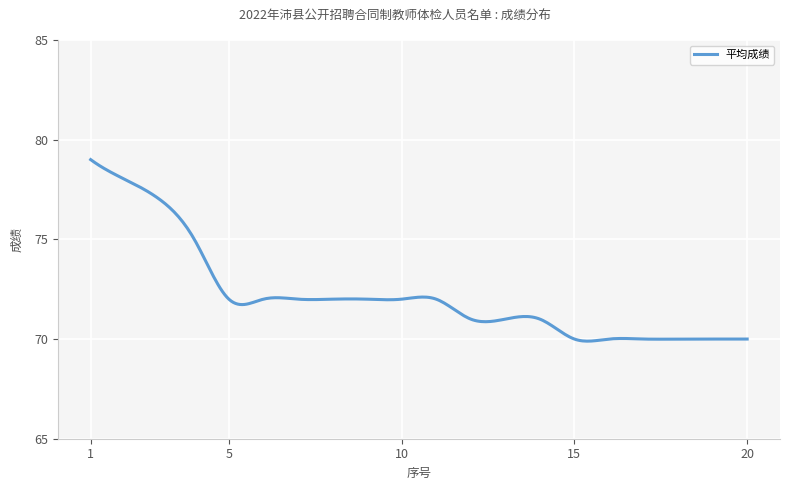

What is the greatest value displayed?

79.0